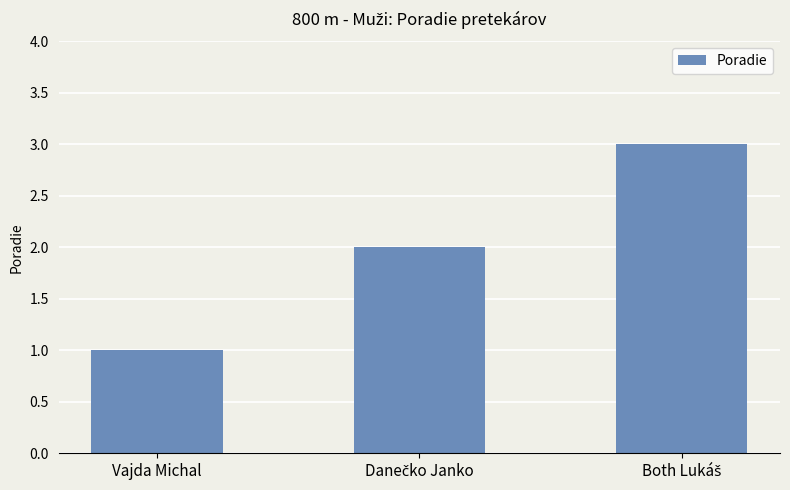

Which category has the lowest value across all series?

Vajda Michal